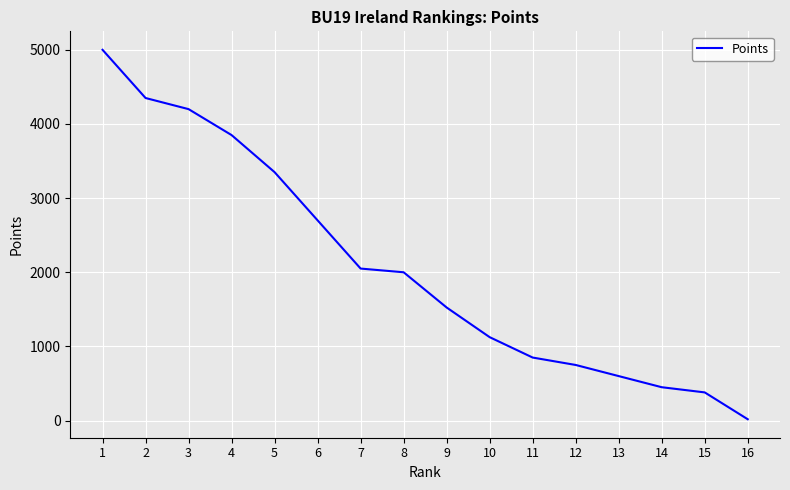

Reading left to right, list all the values displayed in this chart.

1=5000	2=4350	3=4200	4=3850	5=3350	6=2700	7=2050	8=2000	9=1525	10=1125	11=850	12=750	13=600	14=450	15=380	16=18